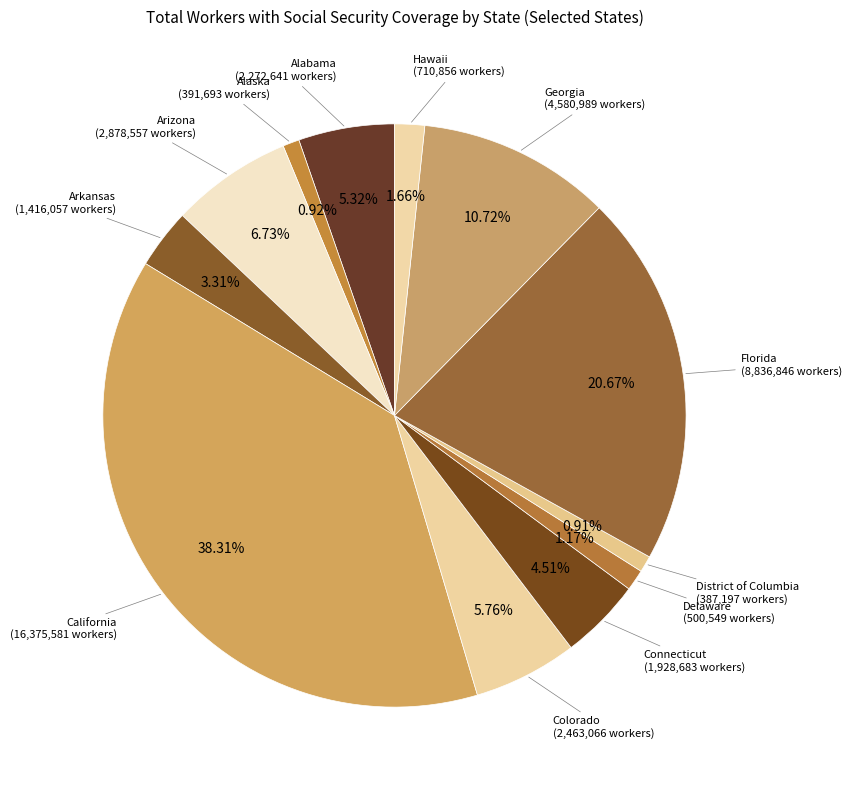

Which slice is the smallest?

District of Columbia